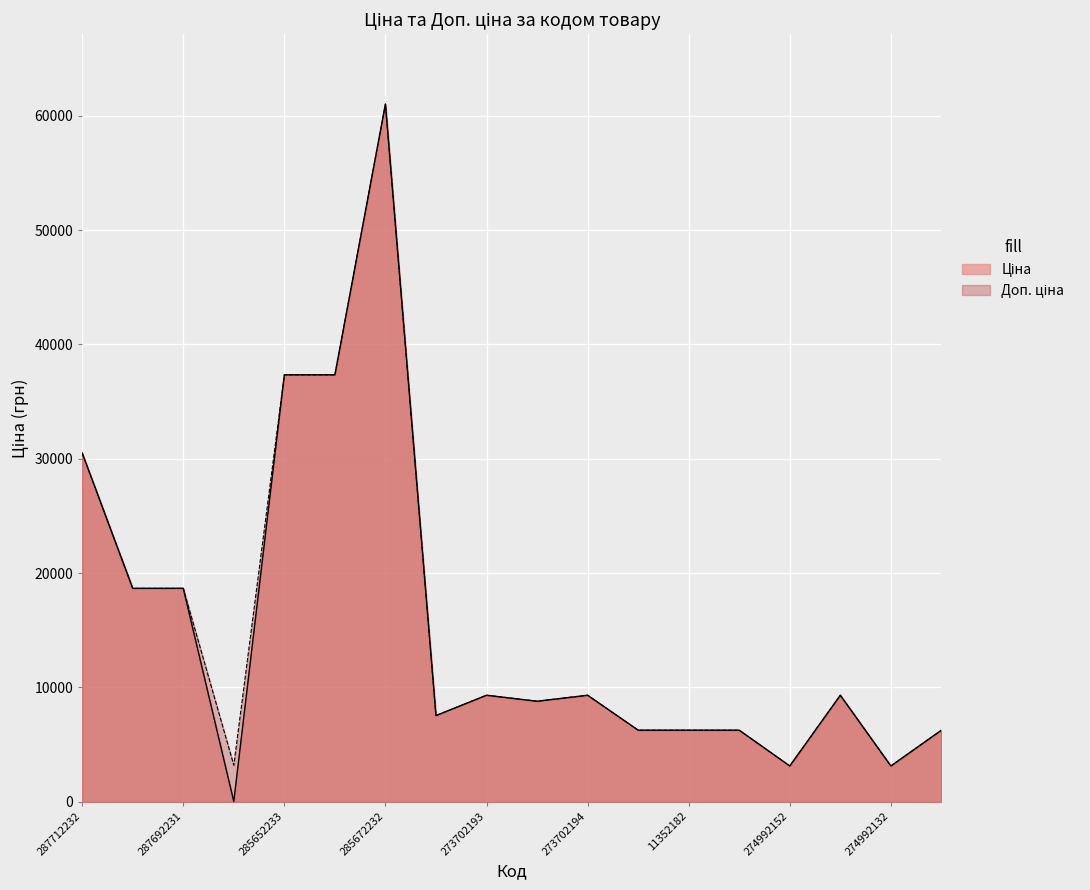

Rank the series by their average value, from highest to lowest.

Доп. ціна, Ціна